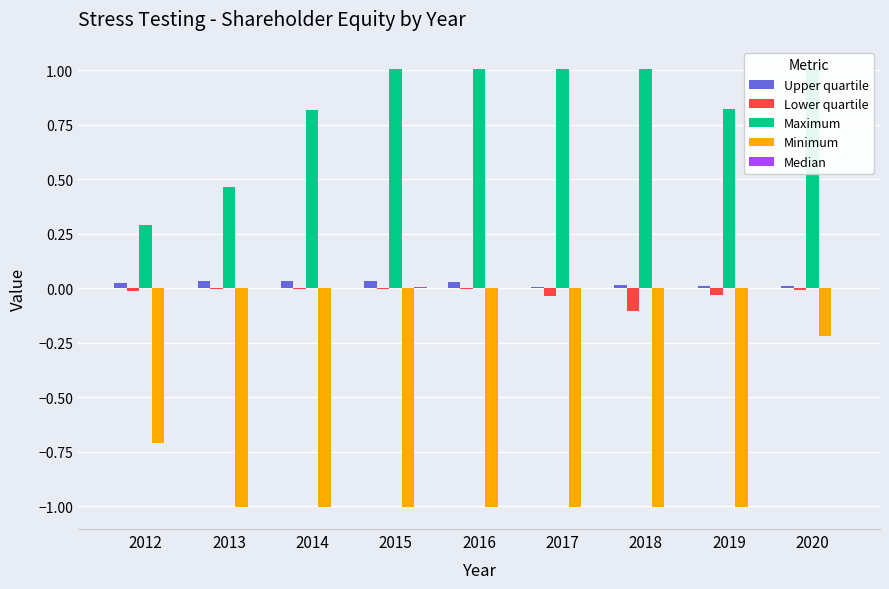

What is the total value across all series at 2019?

-0.2